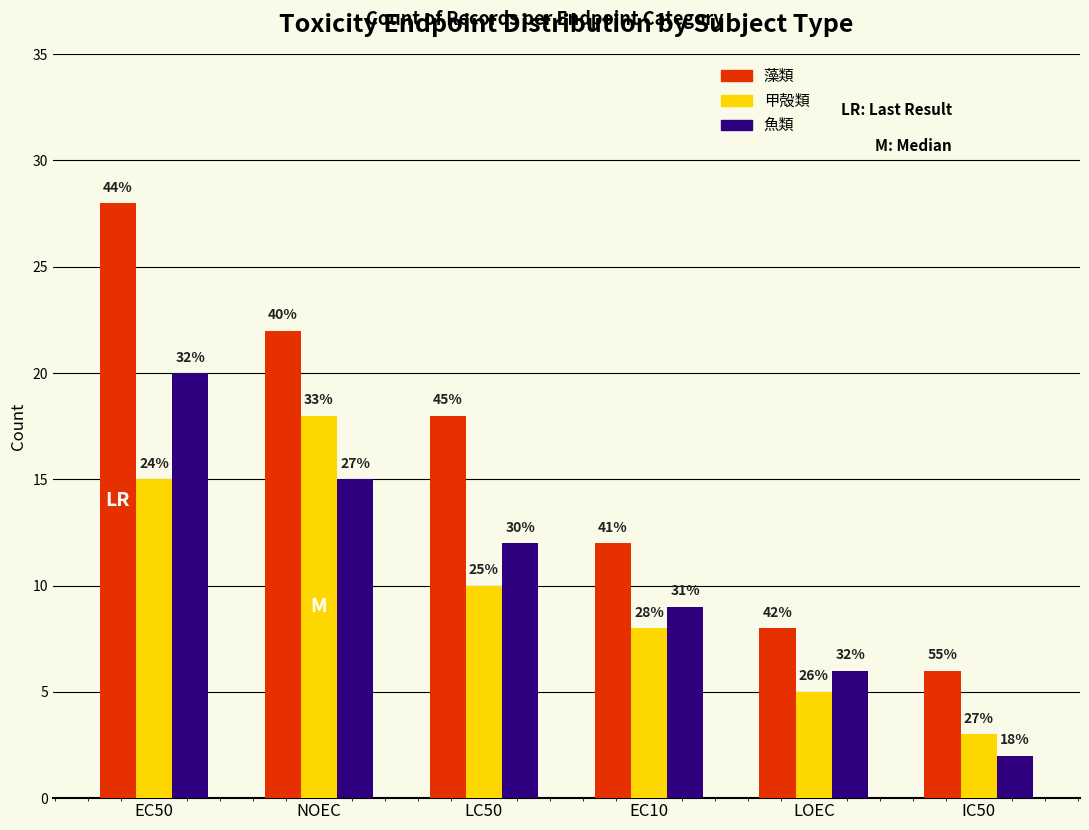

What is the minimum value for 甲殻類?

3